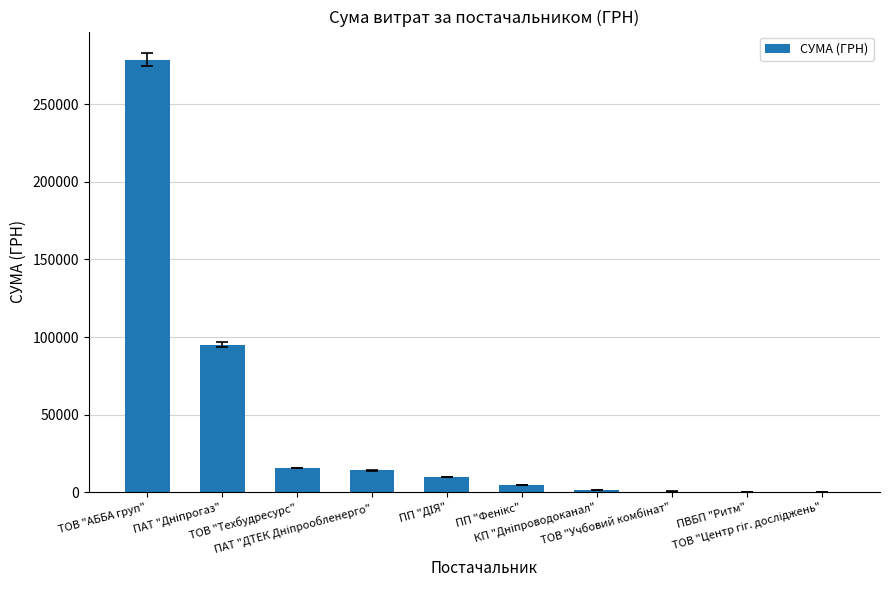

What is the maximum value shown in the chart?

278437.0